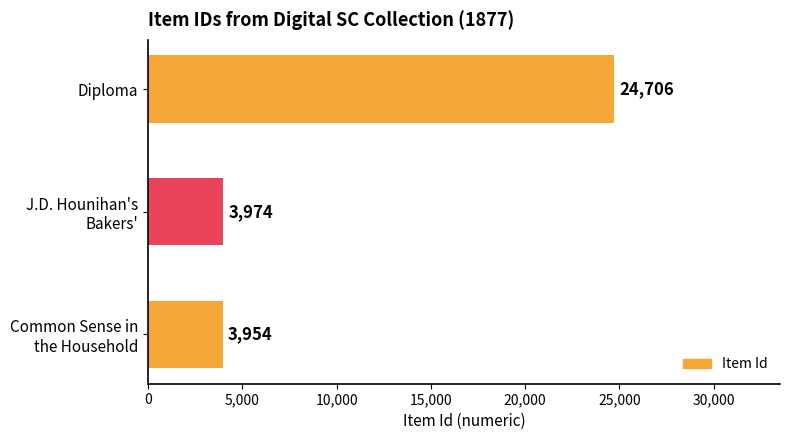

What is the difference between the maximum and second lowest values?

20732